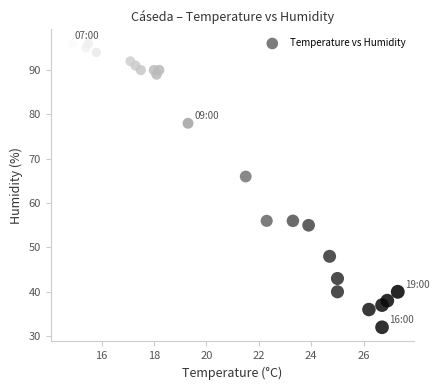

What is the range of Y values (max minus min)?

64